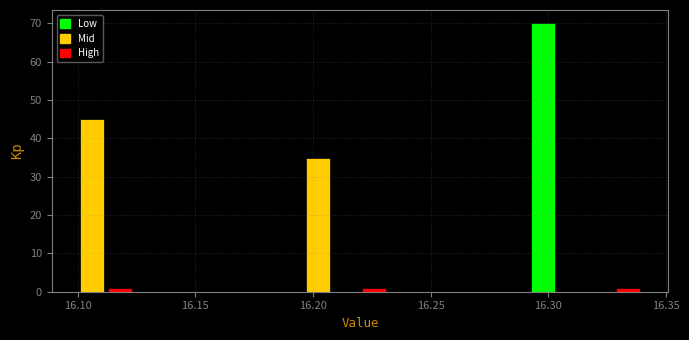

Read against the x-axis, roughly where is the centre of the tallest bar?

16.300